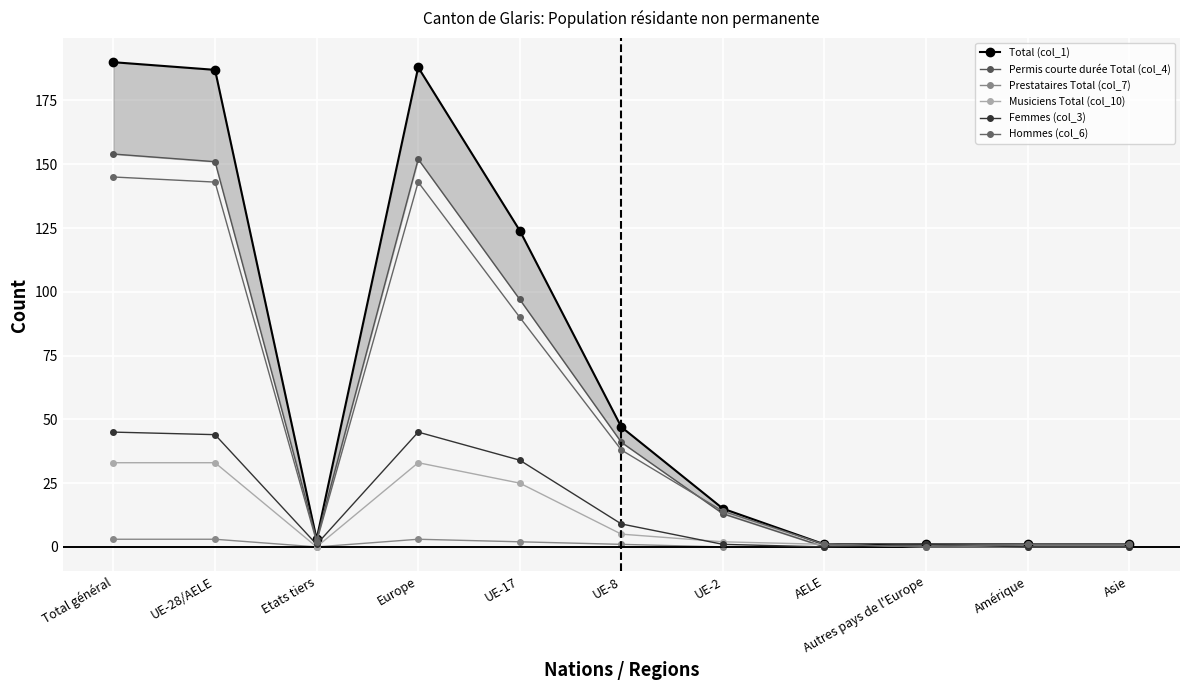

Which series ends up on top after the final intersection of Femmes (col_3) and Hommes (col_6)?

Hommes (col_6)